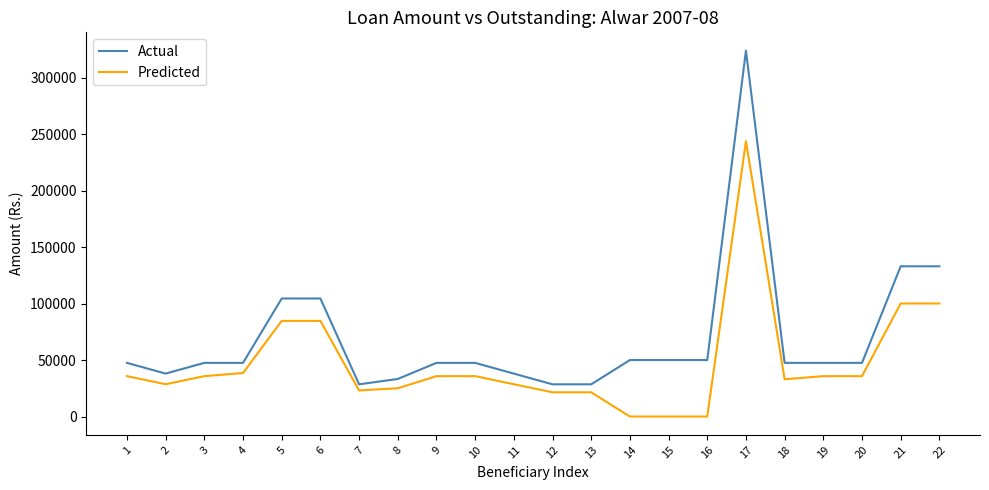

True or false: Predicted and Actual intersect in this chart.

False